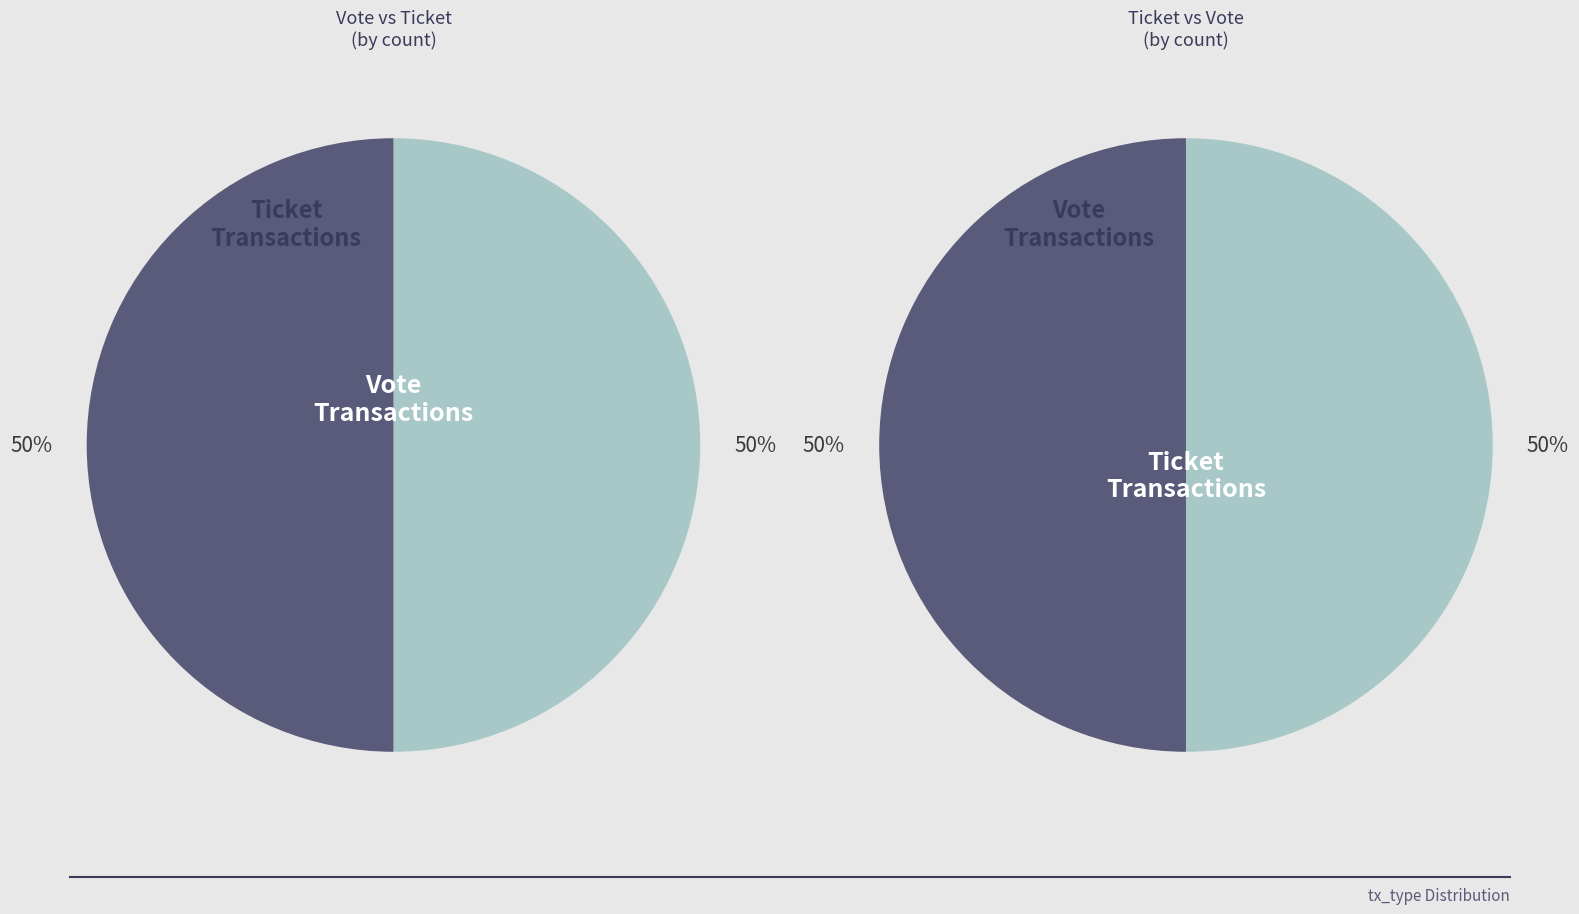

Which series has the largest range (max minus min)?

Vote